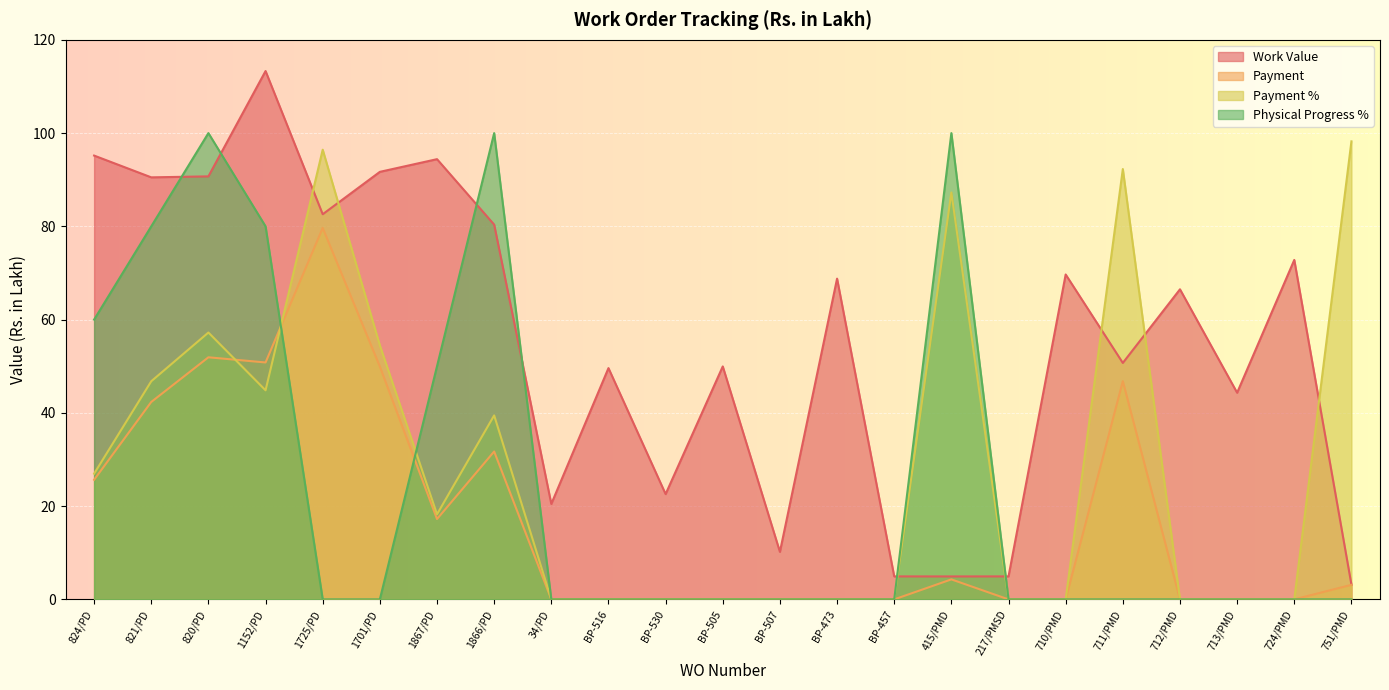

What is the difference between the highest and lowest values at BP-530?

22.6